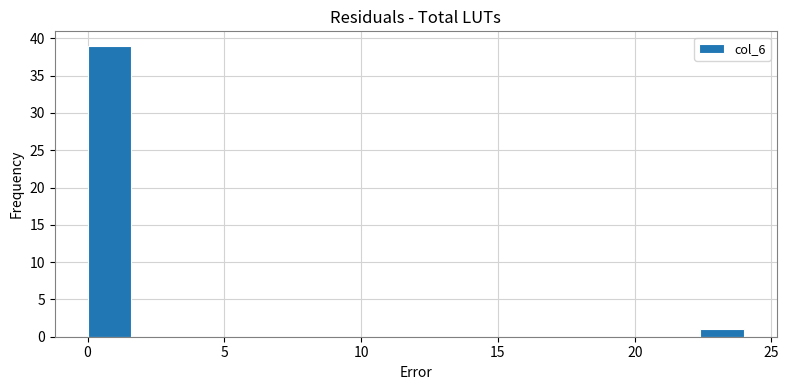

Around what value on the x-axis is the tallest bar? Give the approximate position of its centre, as read against the axis.

1.0